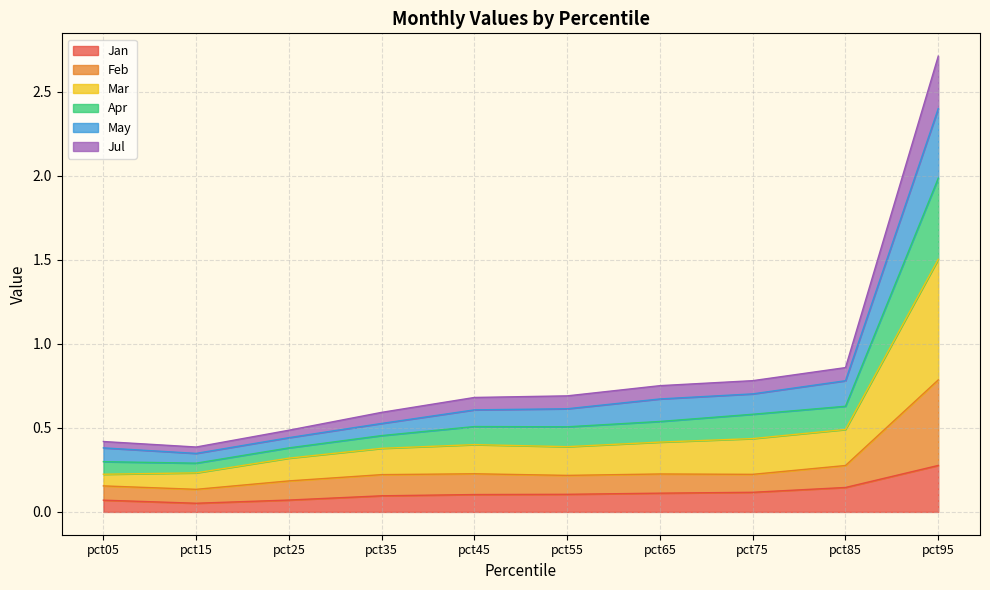

How many lines are shown in the chart?

6